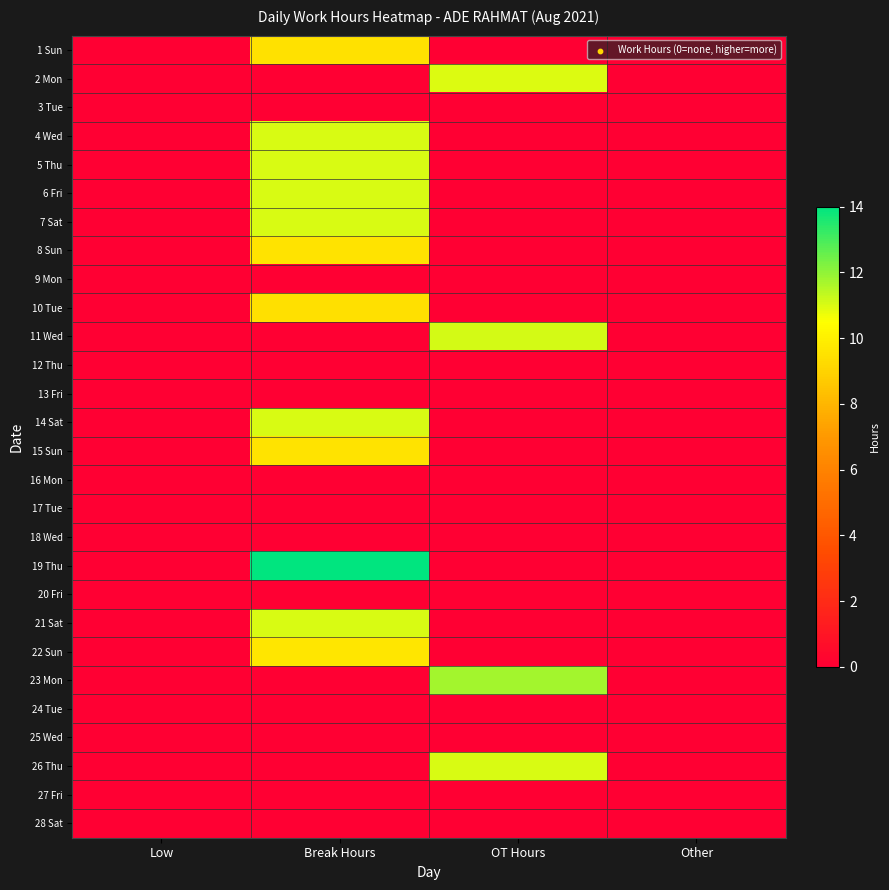

What is the spread (max minus min) of values at OT Hours?

11.8